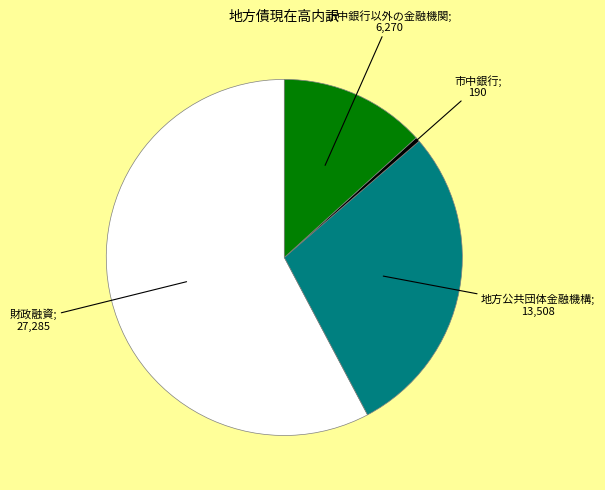

Is there a majority slice in this chart?

Yes